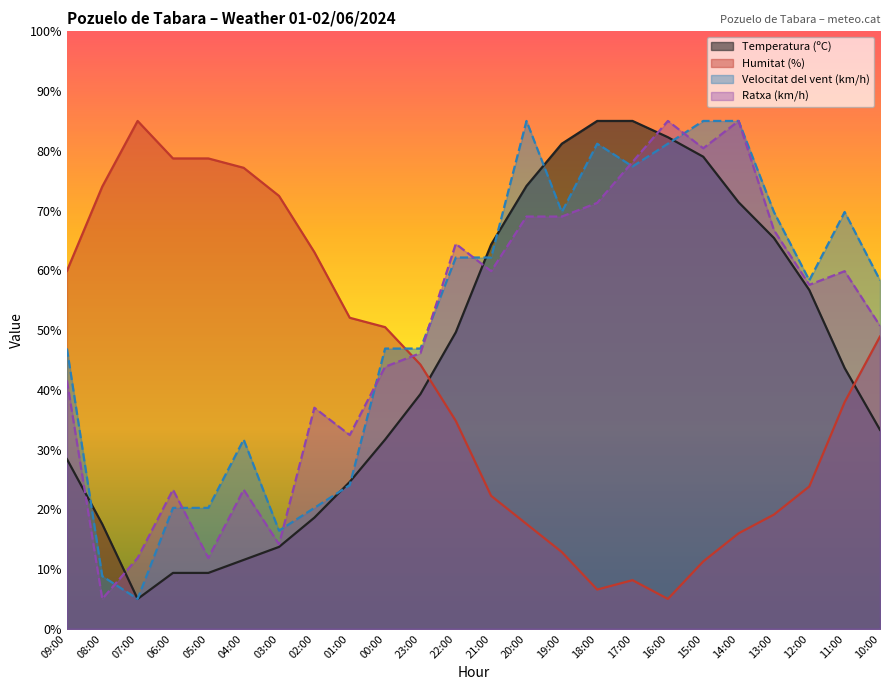

How many lines are shown in the chart?

4